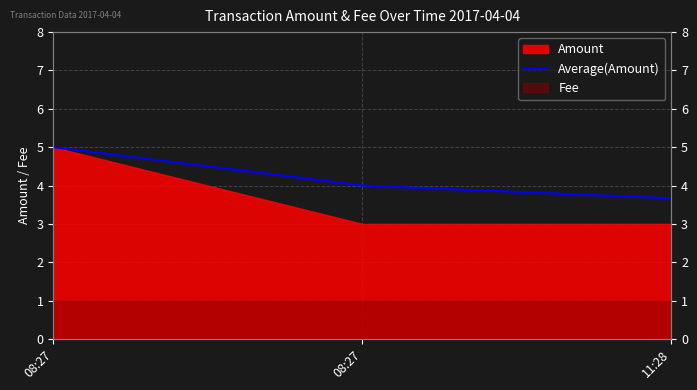

List the labels in order of value, smallest first.

11:28, 08:27, 08:27